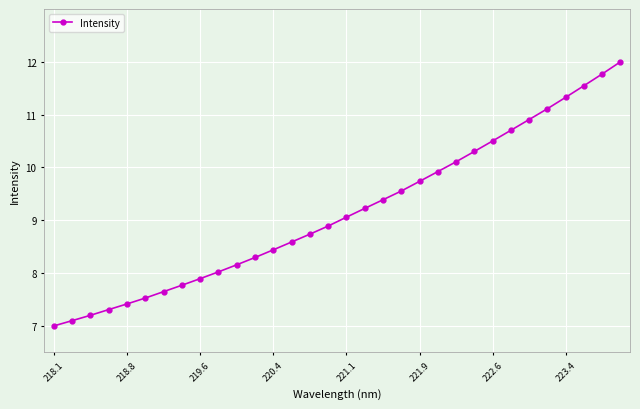

What is the value of the 14th point from the left?

8.6